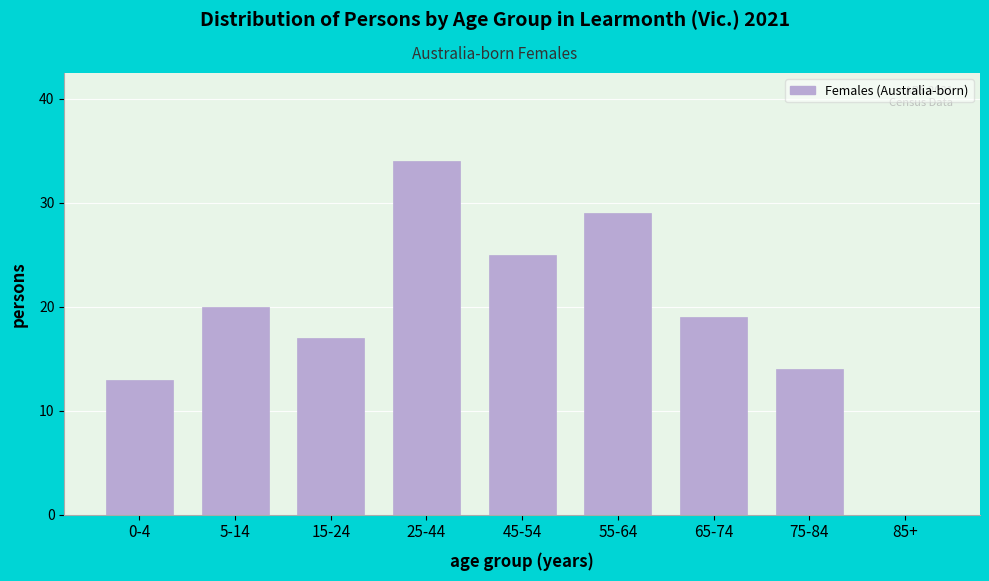

Reading right to left, extract all data points from this chart.

85+=0	75-84=14	65-74=19	55-64=29	45-54=25	25-44=34	15-24=17	5-14=20	0-4=13